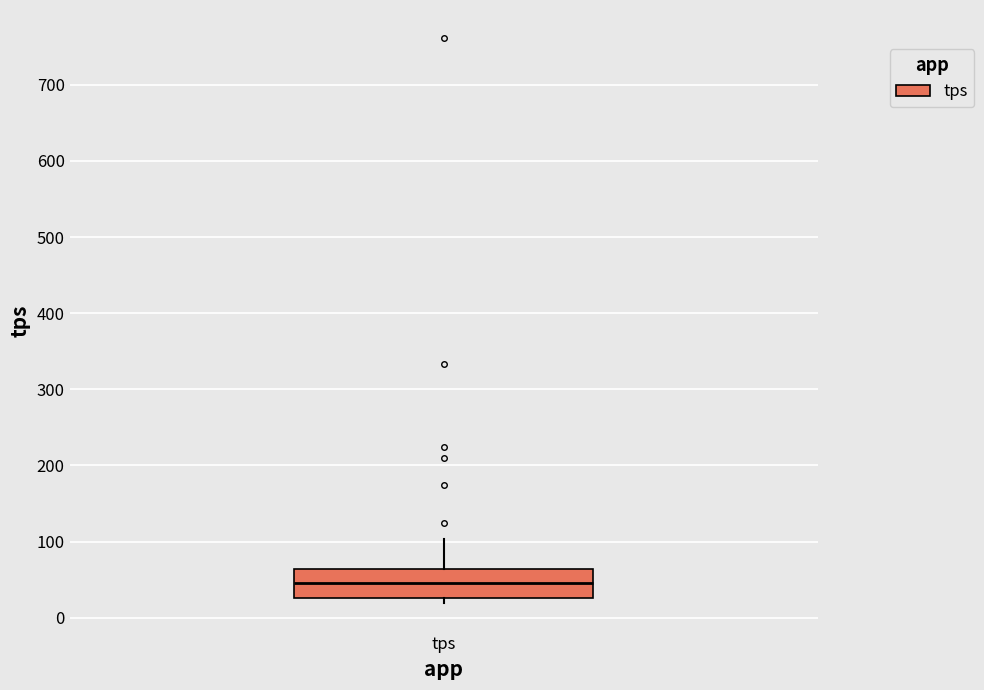

Read this box plot against the y-axis: the position of the median line, the range covered by the box, and the ends of both whiskers. The values are not printed on the chart, so give them approximately, as read against the axis.

median 50, box 30 to 60, whiskers 20 to 100